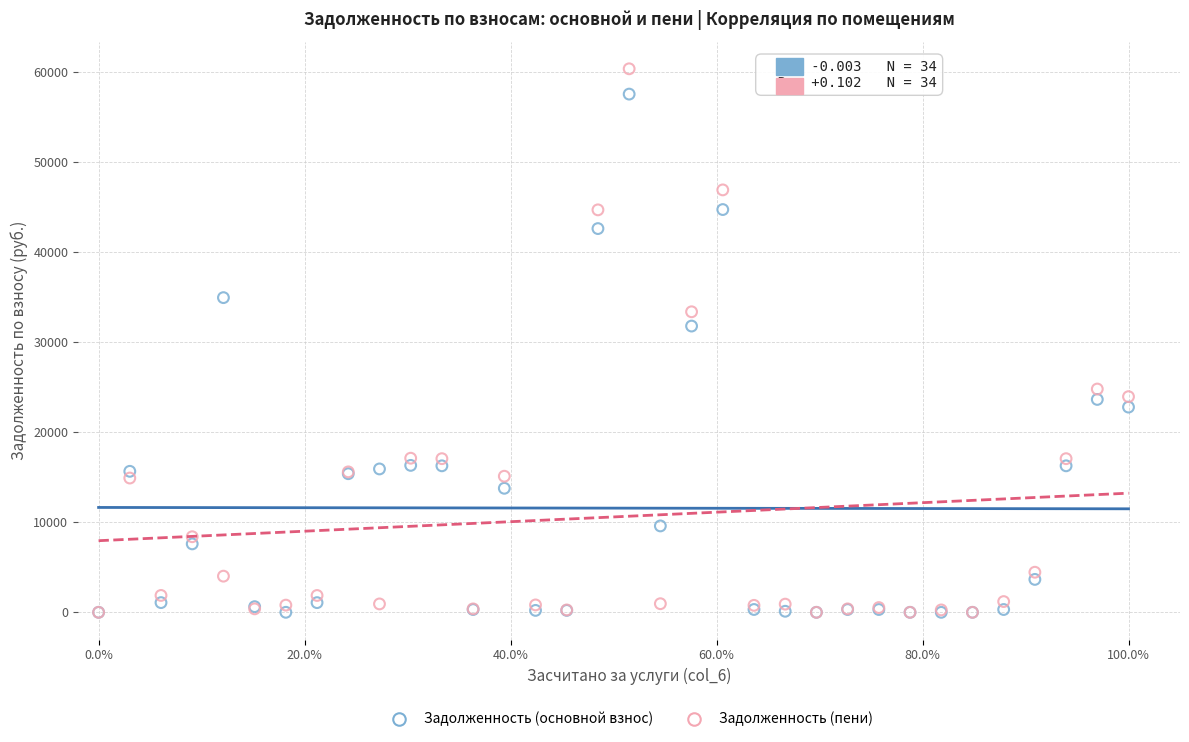

Which series has the largest Y range (max minus min)?

Задолженность (пени)